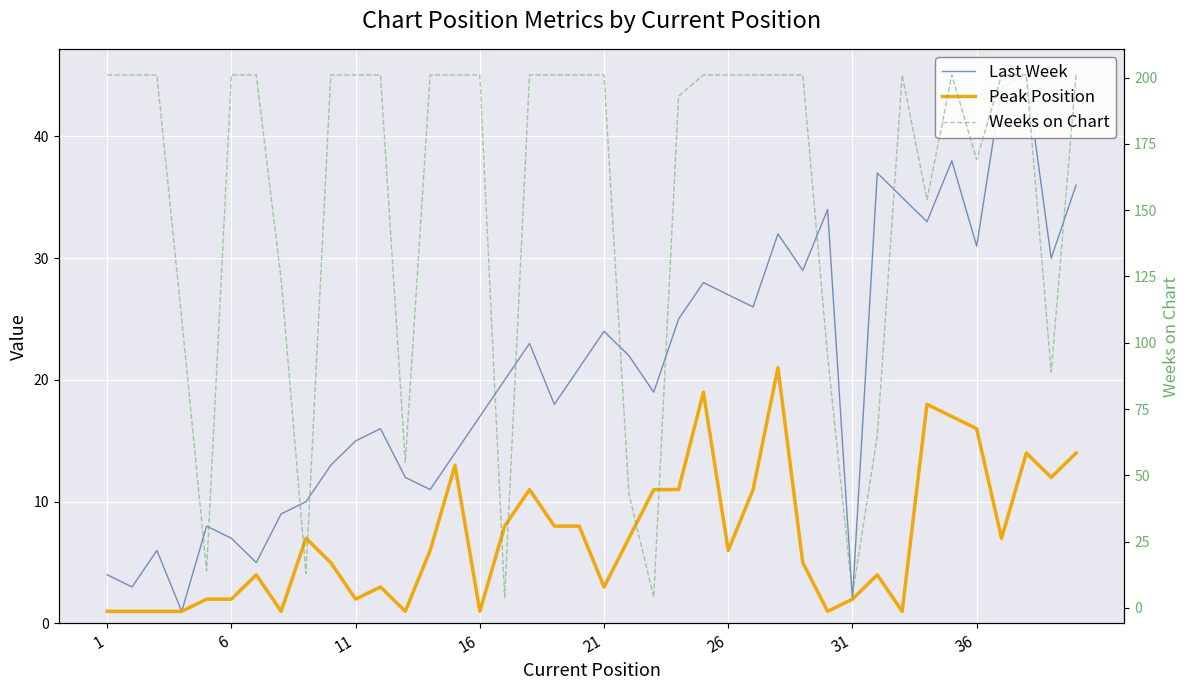

What is the average value of the Weeks on Chart series?

154